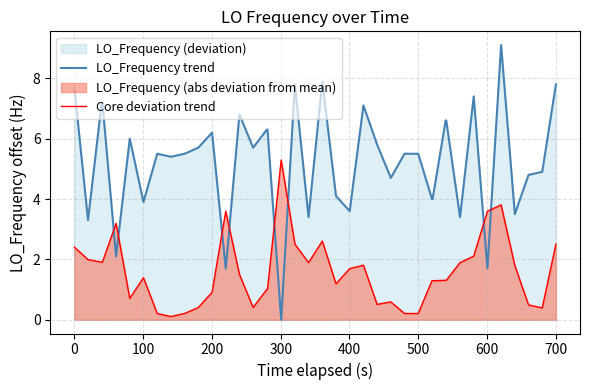

List the series in order of their peak value, highest first.

LO_Frequency trend, Core deviation trend